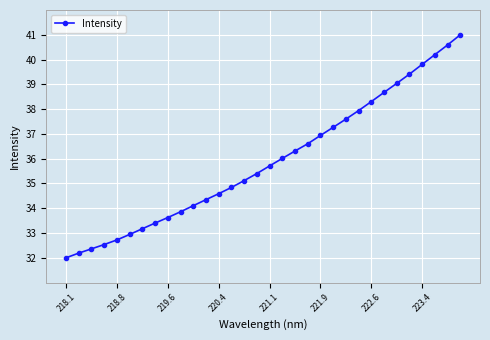

Reading left to right, what are all the values shown in this chart?

32.0	32.2	32.4	32.5	32.7	32.9	33.2	33.4	33.6	33.9	34.1	34.3	34.6	34.8	35.1	35.4	35.7	36.0	36.3	36.6	36.9	37.3	37.6	37.9	38.3	38.7	39.0	39.4	39.8	40.2	40.6	41.0